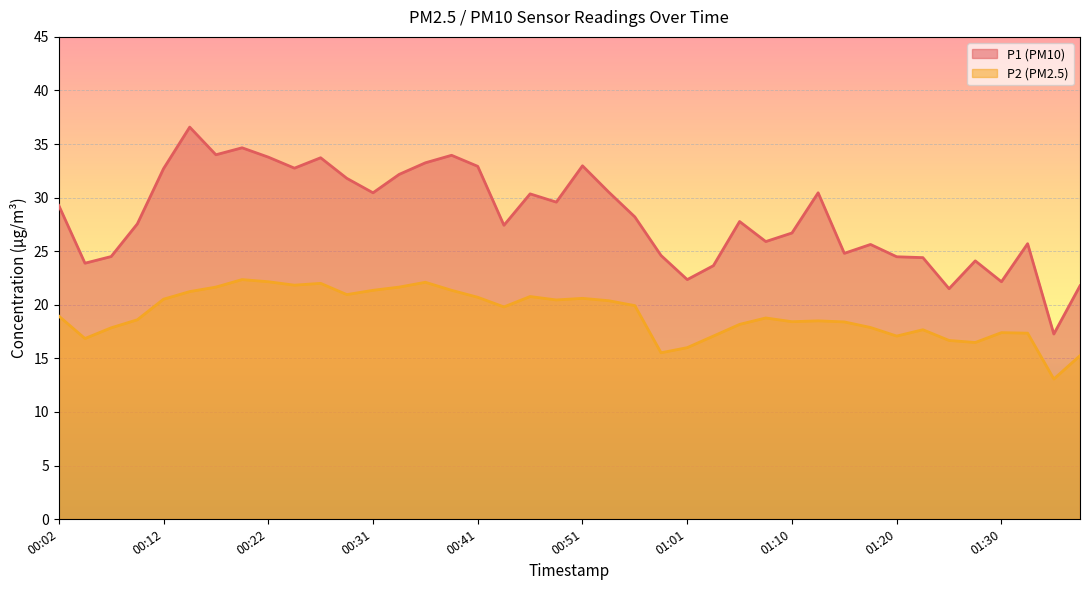

What are all the series names shown in the legend?

P1 (PM10), P2 (PM2.5)